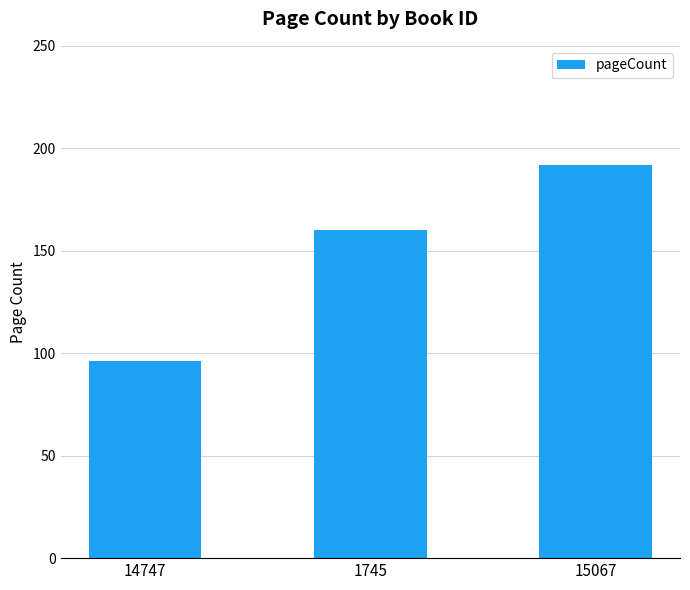

True or false: the data shows 46 at 1745.

False